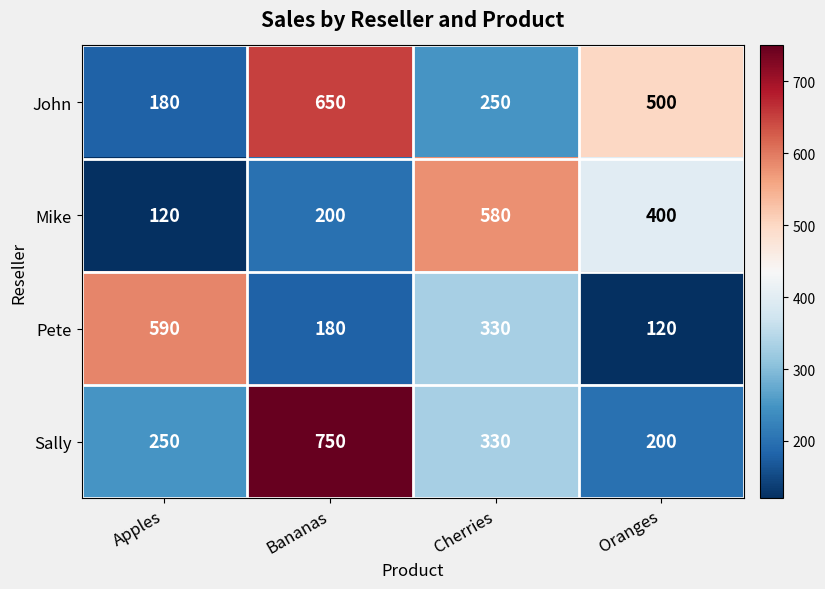

What is the total value across all series at Apples?

1140